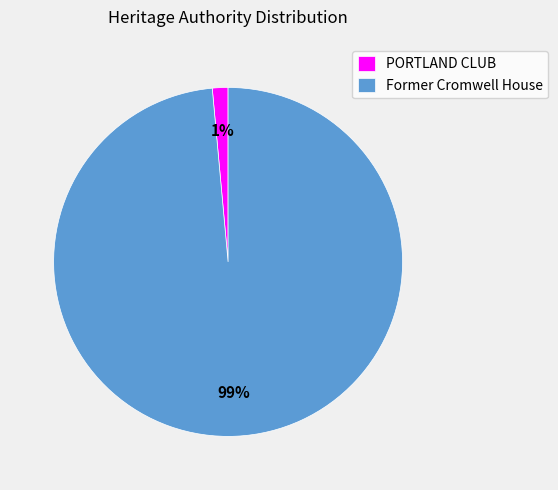

Is there a majority slice in this chart?

Yes